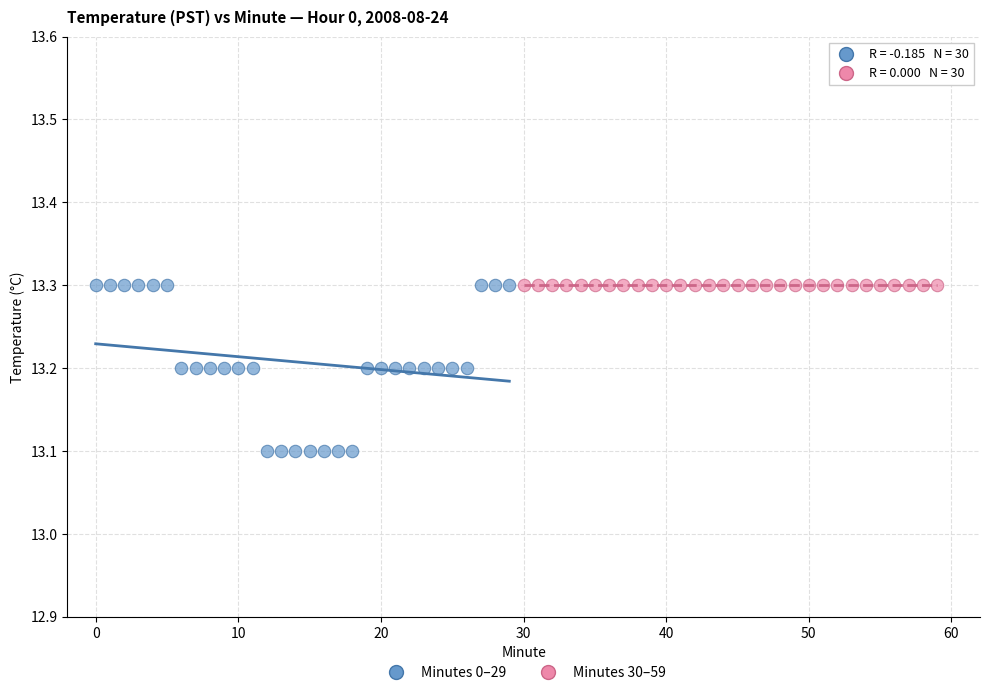

Which series reaches the minimum Y coordinate?

Minutes 0–29